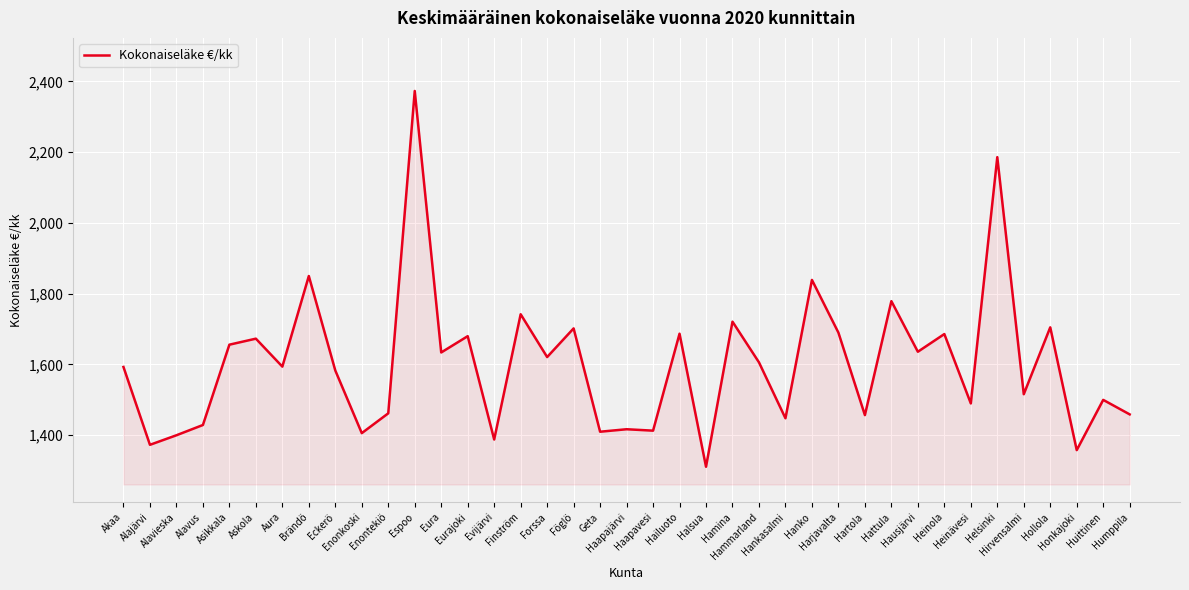

Where is the first local maximum?

Askola